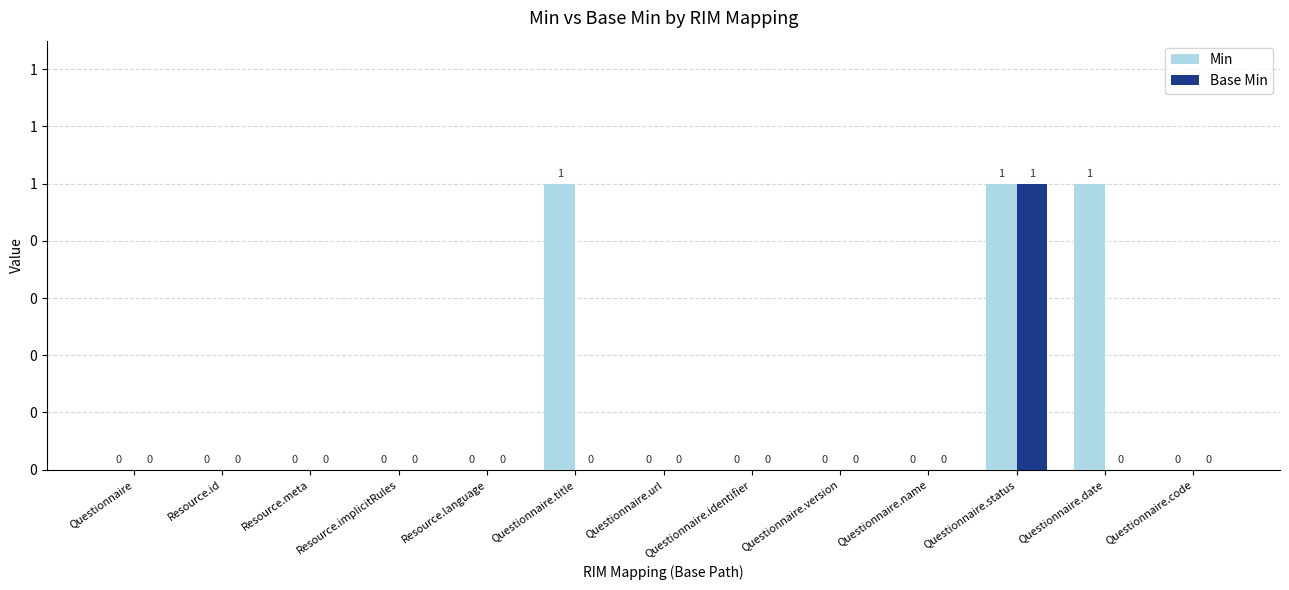

True or false: Base Min has a value of 0 at Questionnaire.status.

False